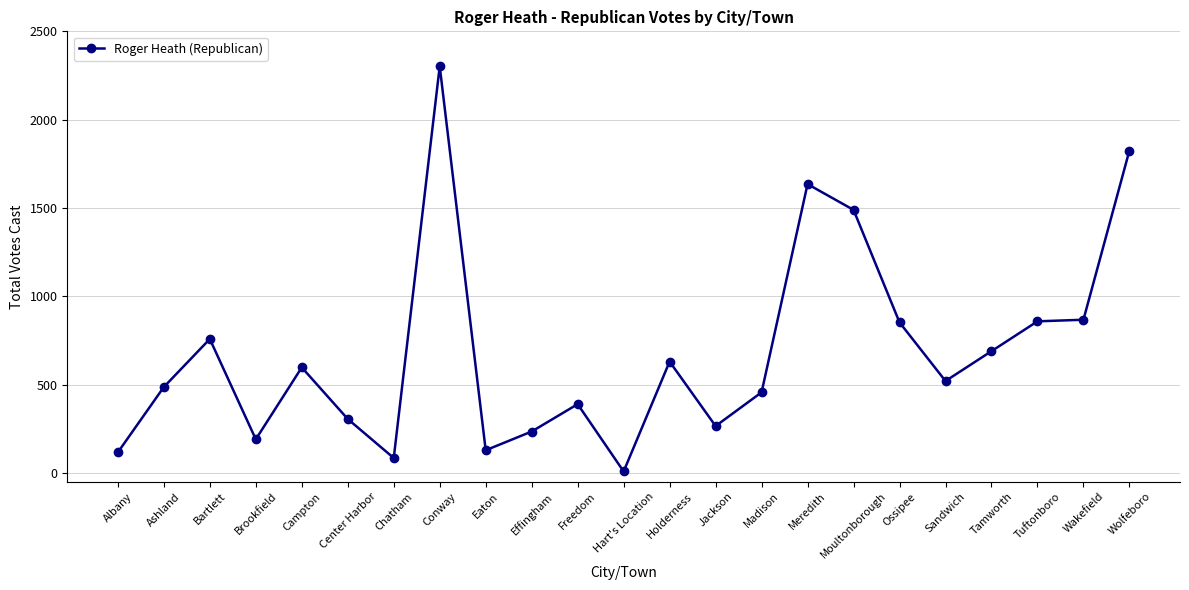

The chart shows a value of 913 at Holderness. True or false?

False